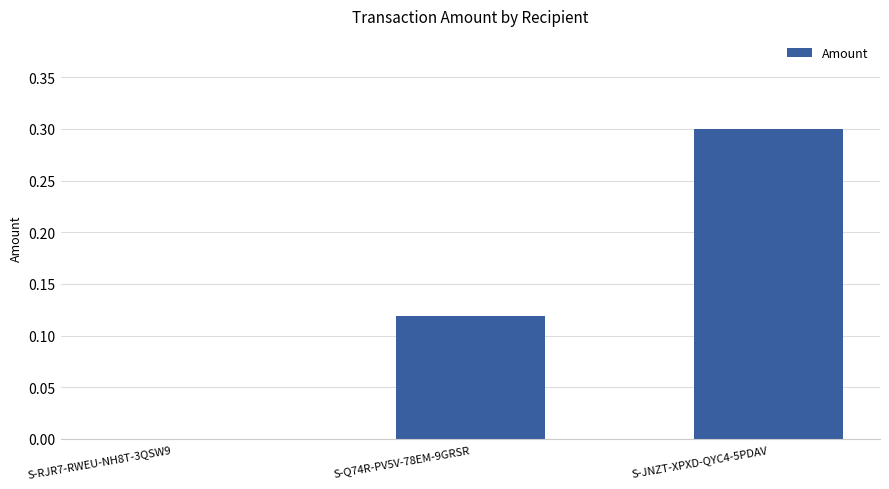

Which label corresponds to the largest value in the chart?

S-JNZT-XPXD-QYC4-5PDAV